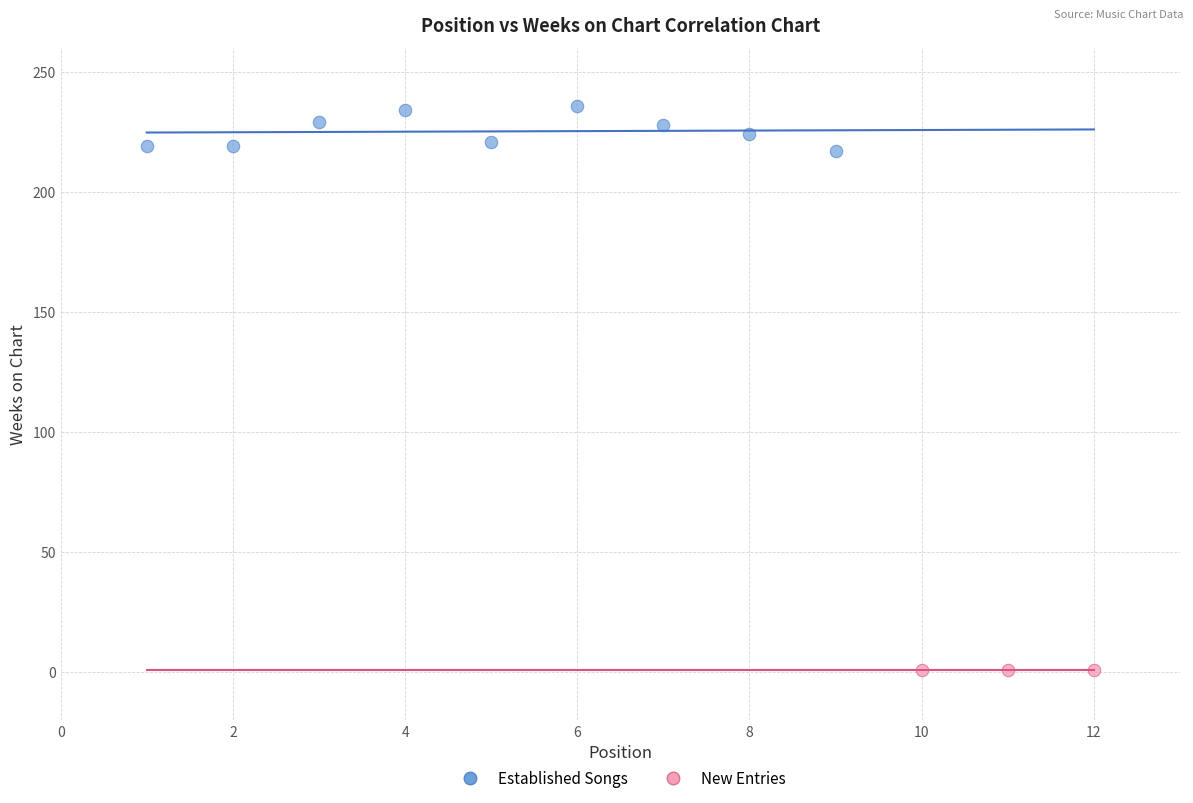

What are all the series names shown in the legend?

Established Songs, New Entries